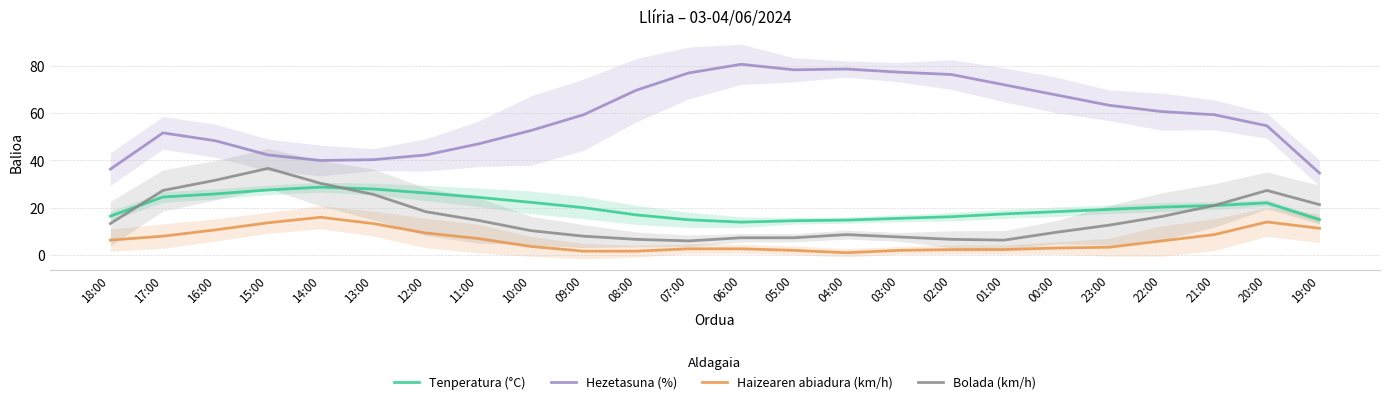

At which category does Hezetasuna (%) reach its first local peak?

17:00